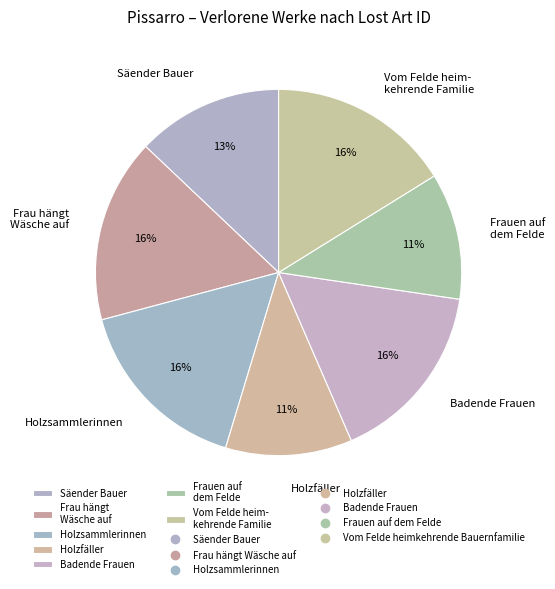

Which has a higher value, Frau hängt Wäsche auf or Holzfäller?

Frau hängt Wäsche auf